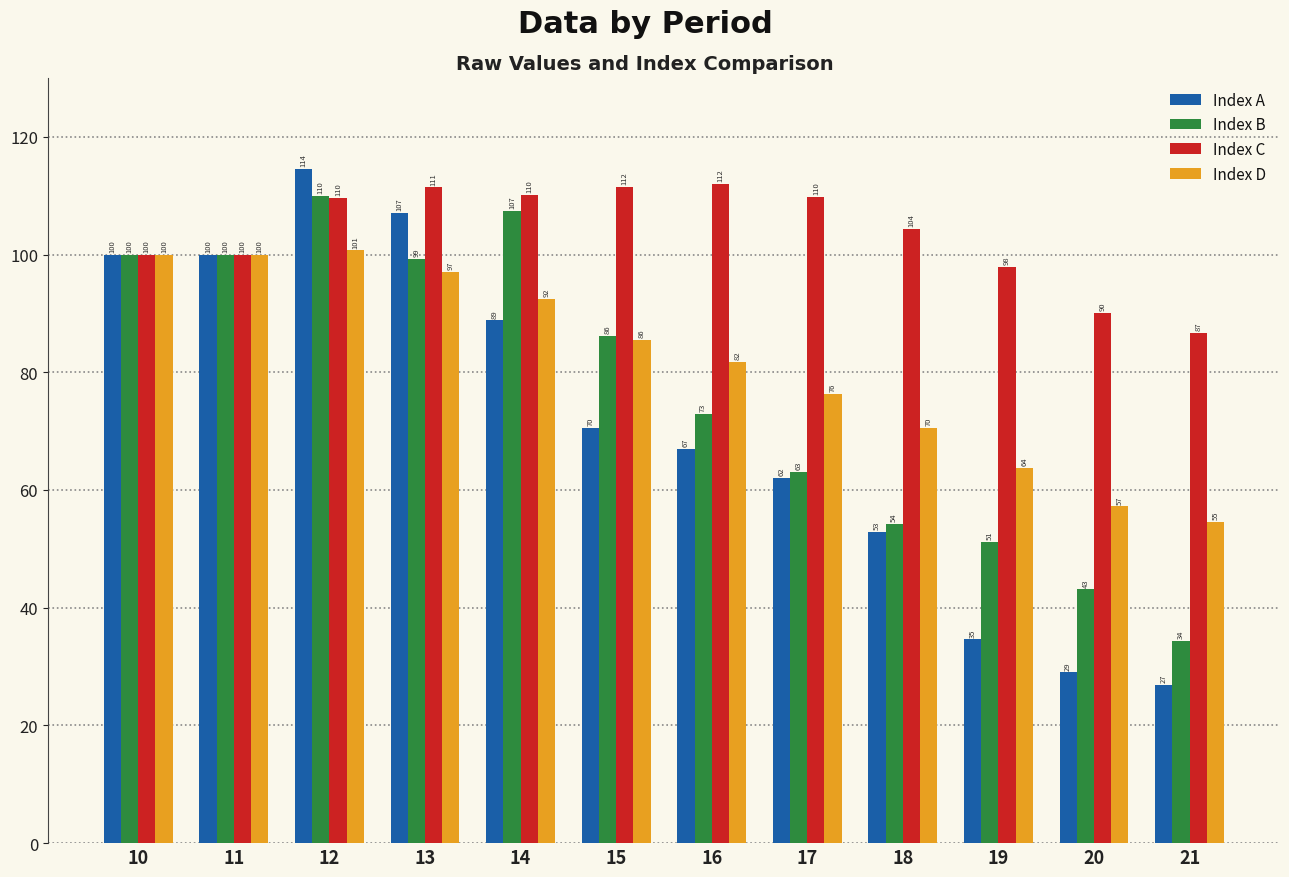

Which label corresponds to the largest value in the chart?

12